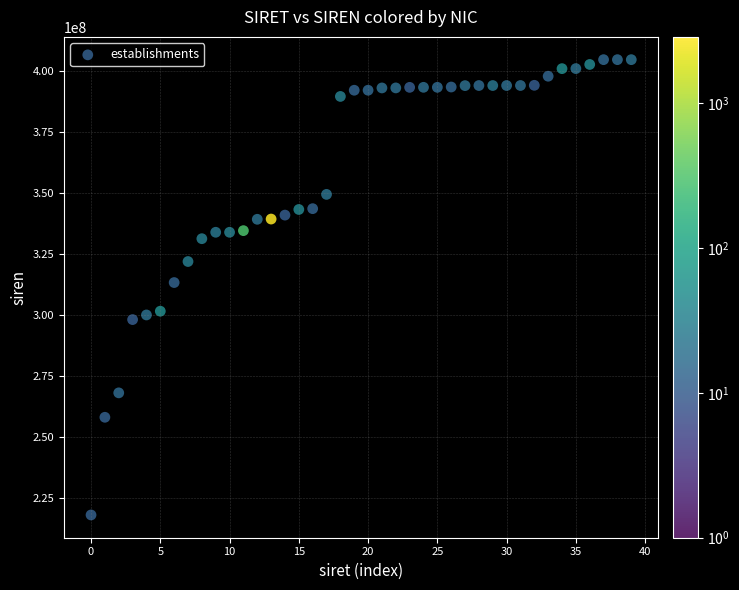

What is the range of Y values (max minus min)?

186450133